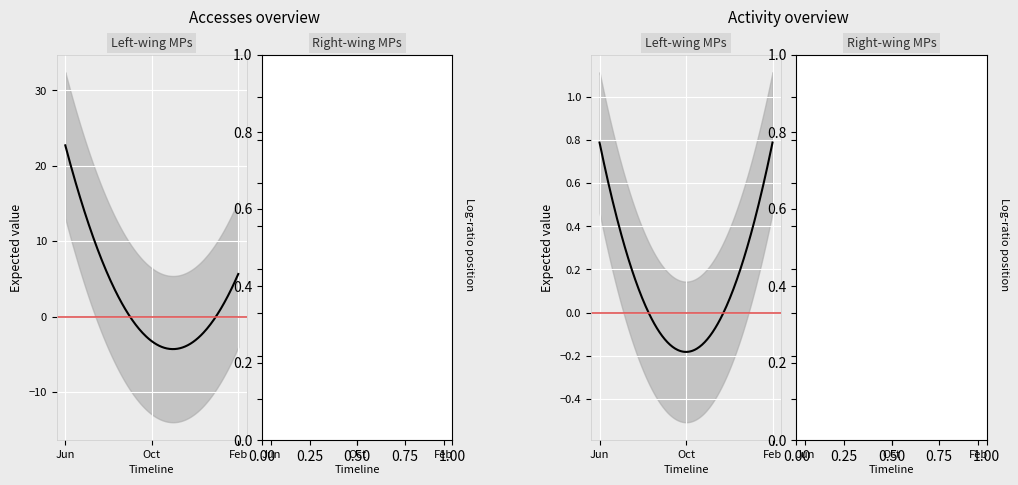

Which series has the largest total across all categories?

Accesses